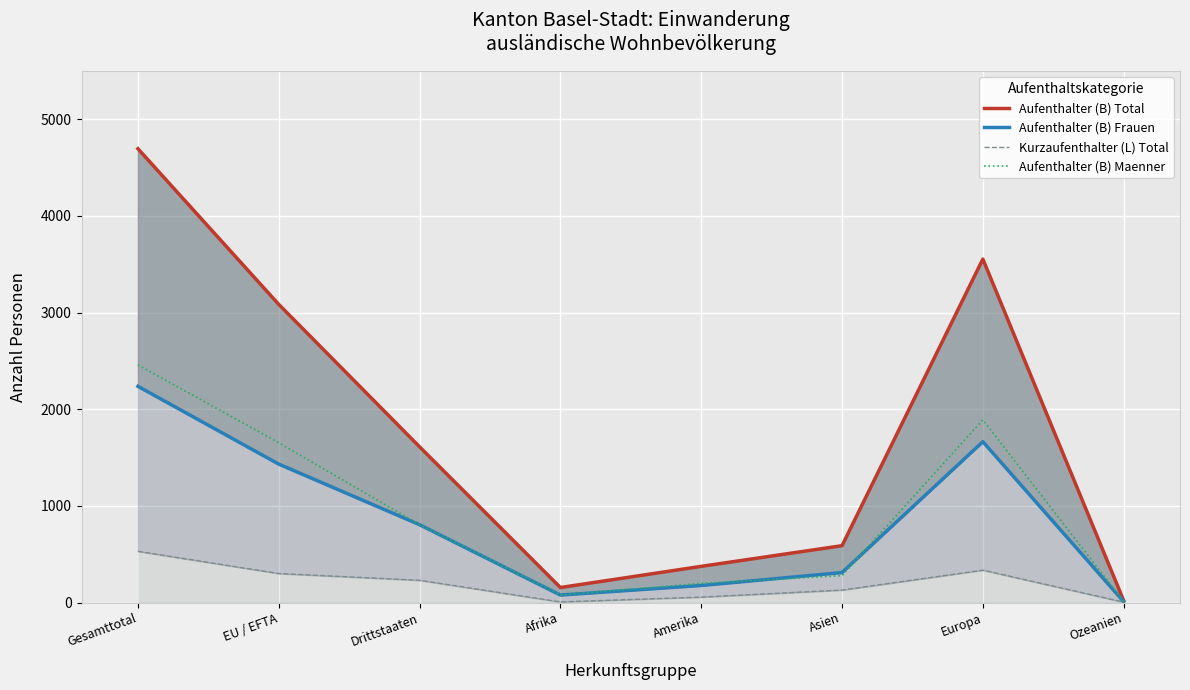

The Aufenthalter (B) Frauen series shows 310 at Asien. True or false?

True